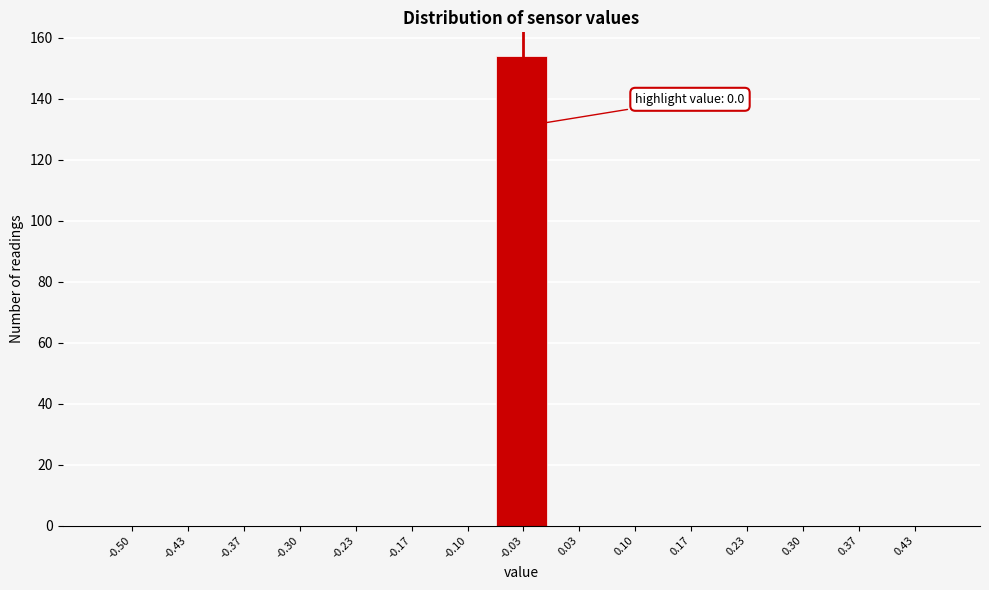

Reading right to left, what are all the values shown in this chart?

0.43=0	0.37=0	0.30=0	0.23=0	0.17=0	0.10=0	0.03=0	-0.03=154	-0.10=0	-0.17=0	-0.23=0	-0.30=0	-0.37=0	-0.43=0	-0.50=0